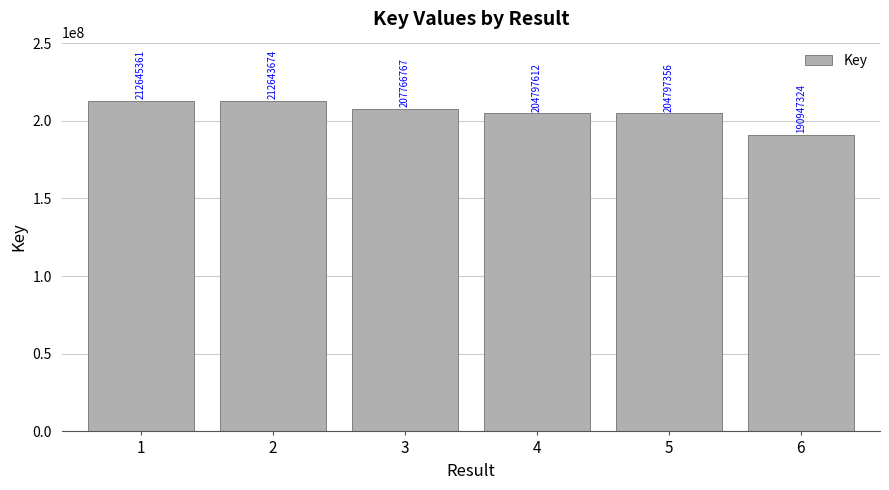

Which label corresponds to the smallest value in the chart?

6